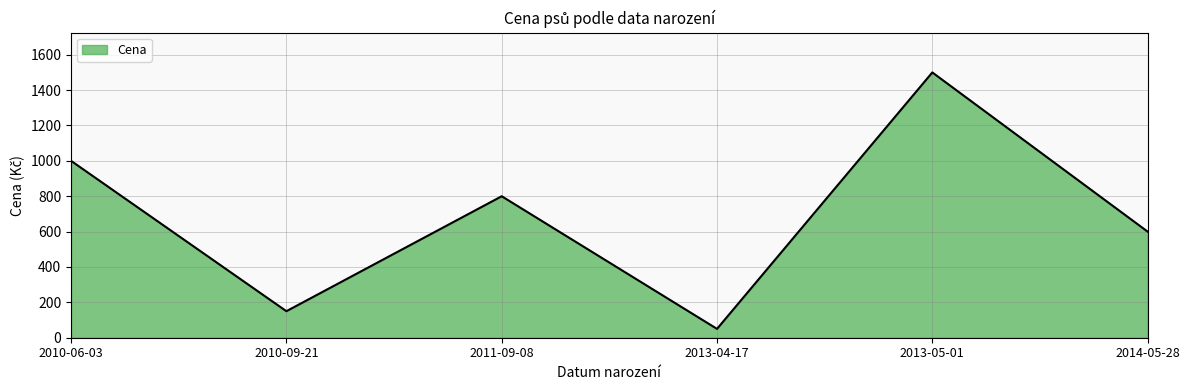

What position from the left is 2010-09-21?

2